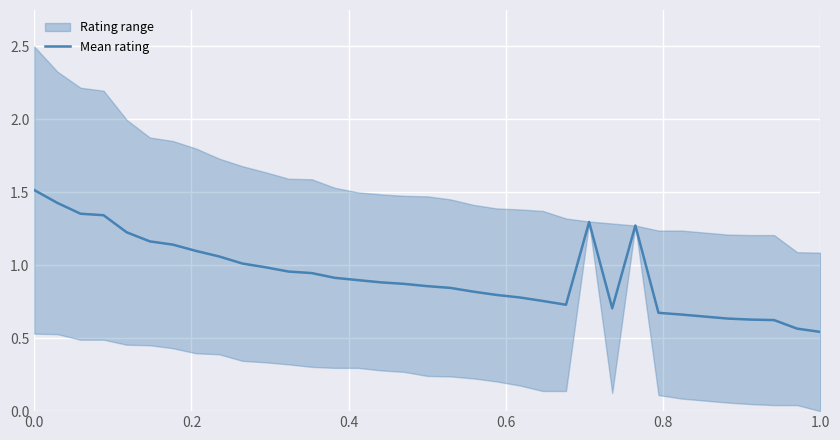

What is the greatest value displayed?

1.5